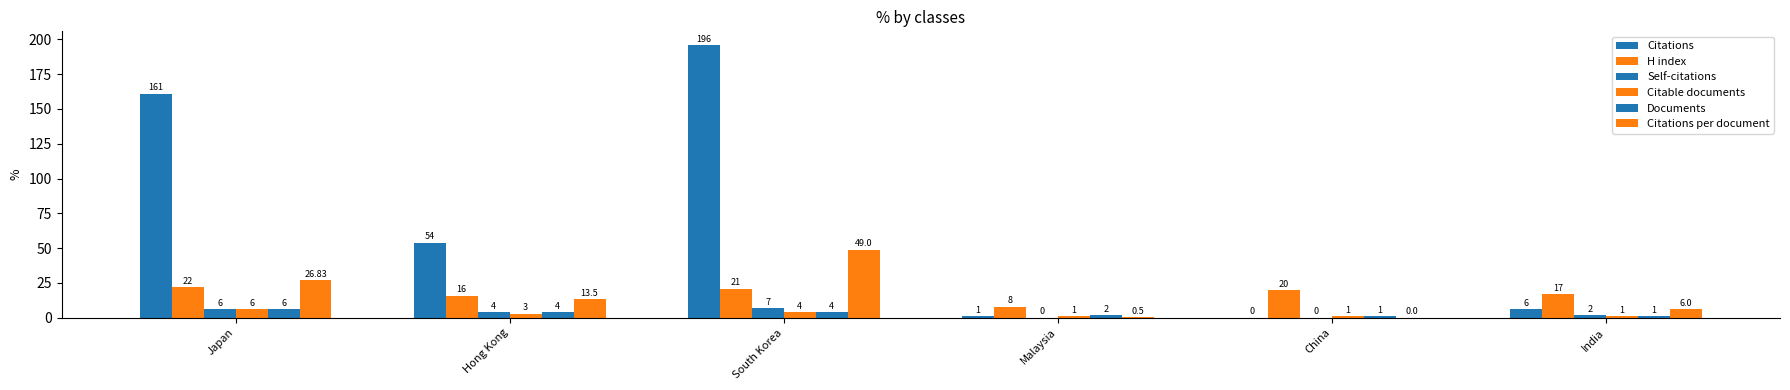

What is the sum of all H index values?

104.0